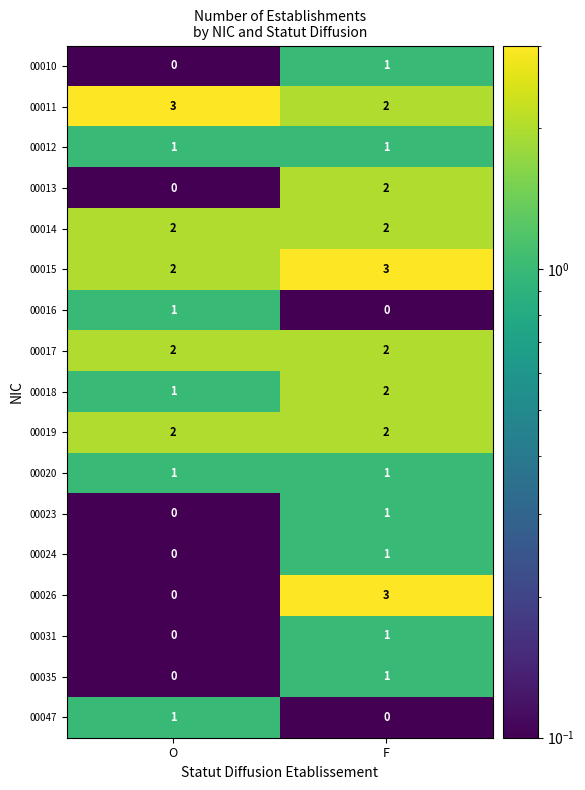

How many distinct data groups are displayed?

17